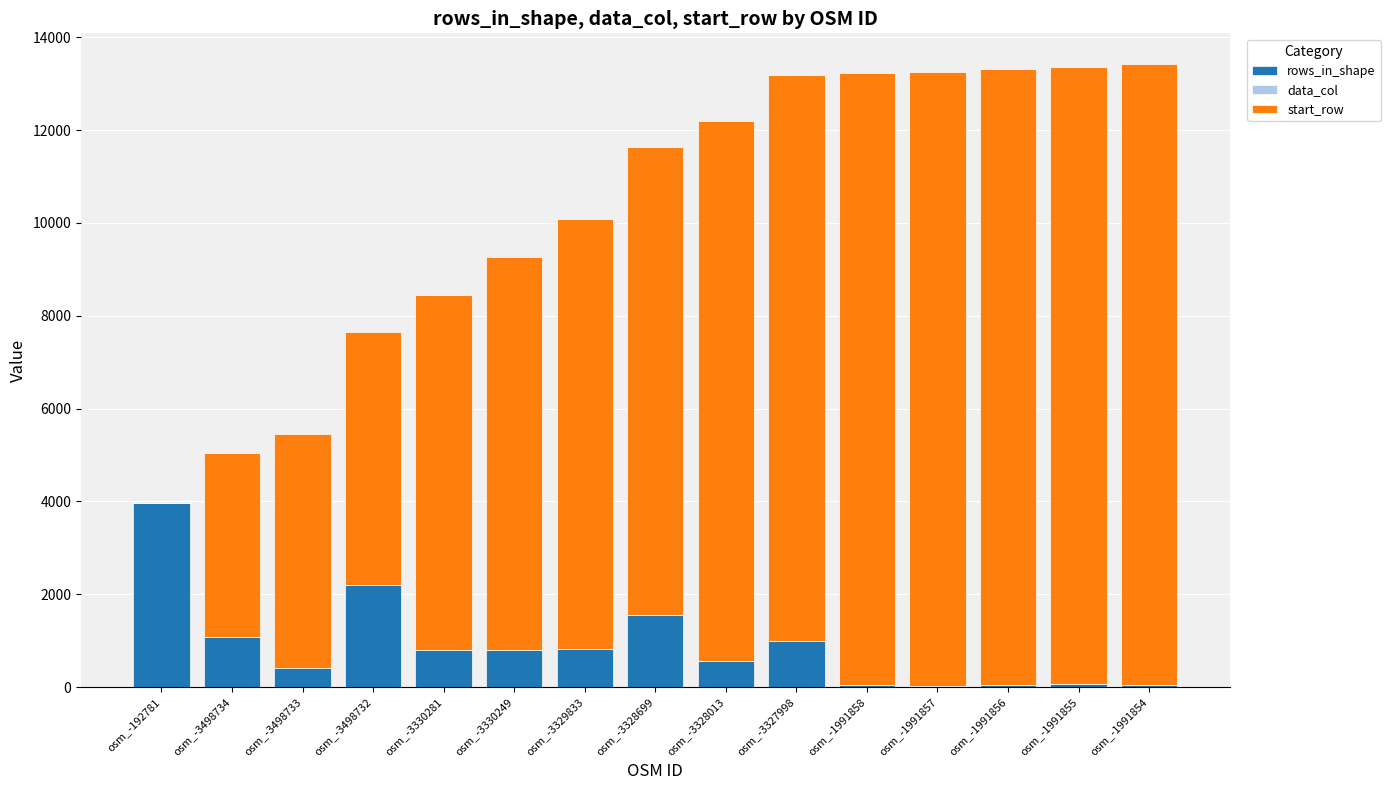

What is the highest value of the rows_in_shape series?

3961